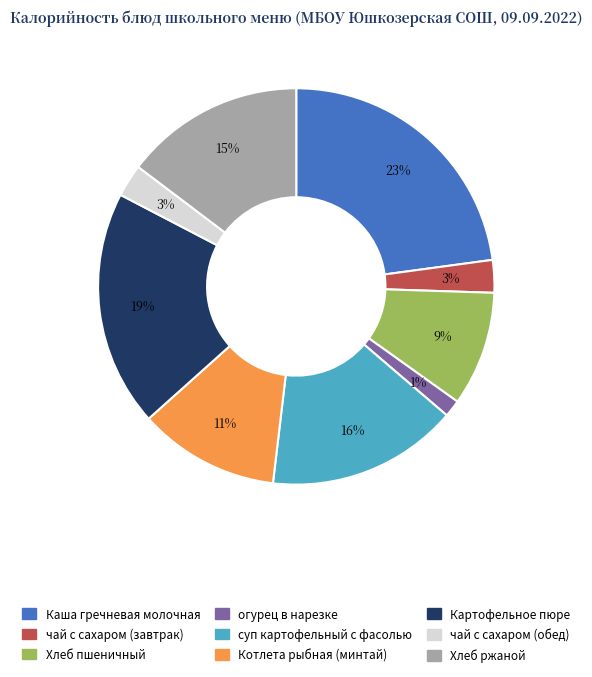

To the nearest percent, what portion does огурец в нарезке represent?

1%